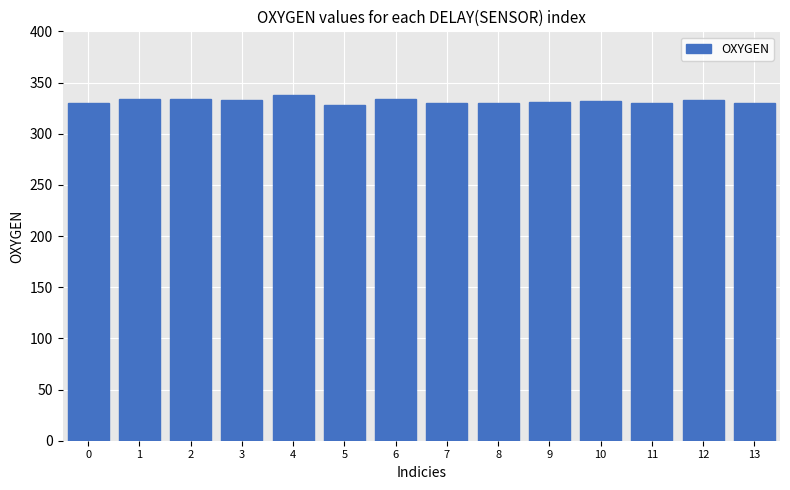

What is the ratio of the value at 5 to the value at 8?

1.0